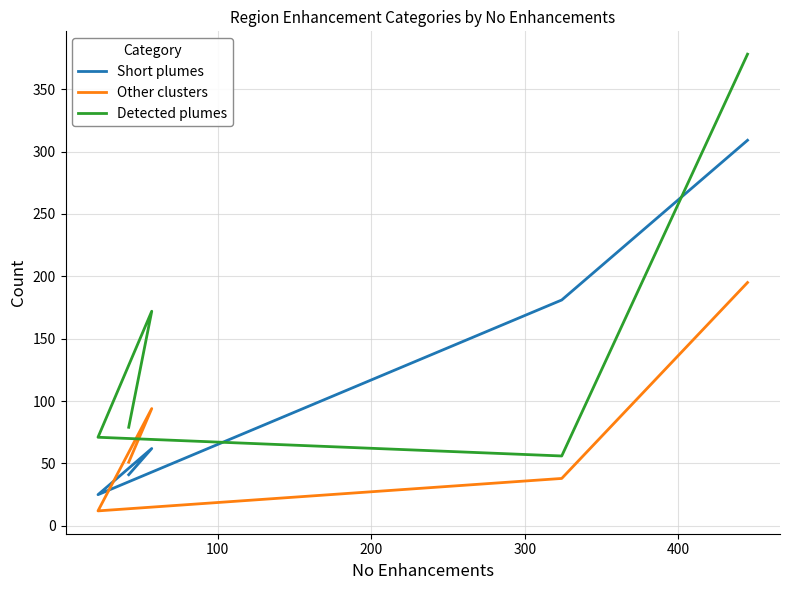

How many lines are shown in the chart?

3